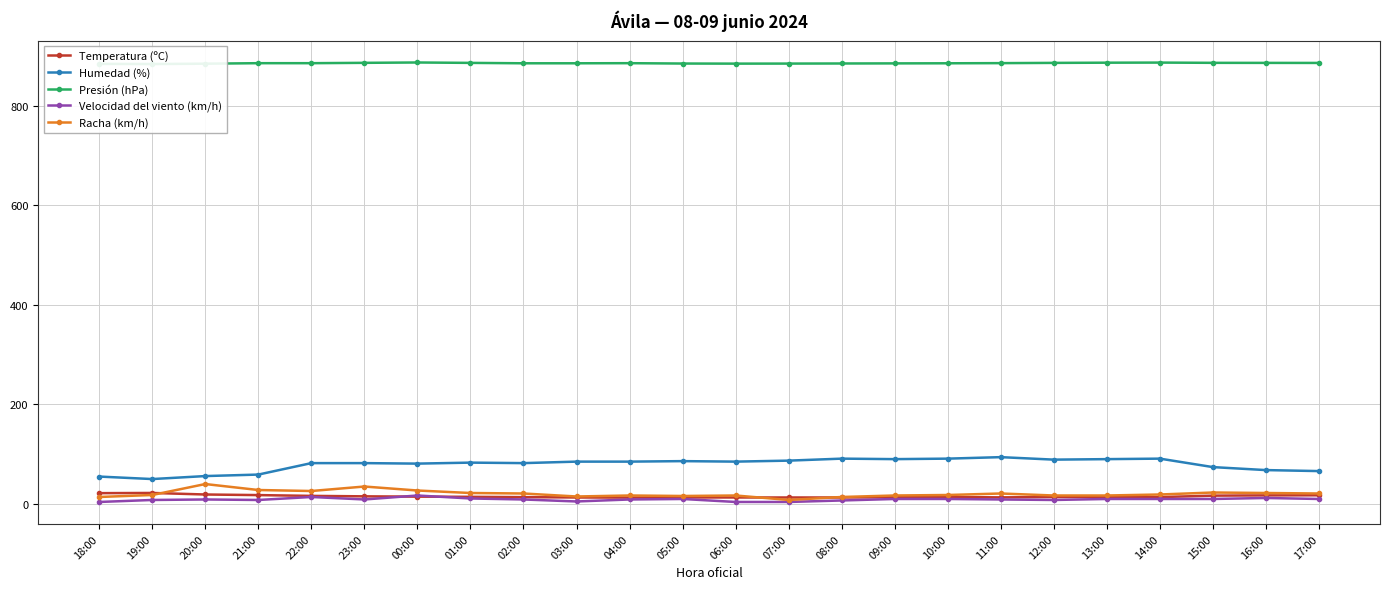

Reading right to left, transcribe all the data shown in this chart.

Temperatura (ºC): 17.4	17.2	16.7	13.8	13.8	14.0	13.2	14.0	13.5	13.0	13.0	13.0	13.1	12.8	13.0	13.7	14.3	14.7	15.3	16.2	17.8	19.0	22.1	21.7
Humedad (%): 66.0	68.0	74.0	91.0	90.0	89.0	94.0	91.0	90.0	91.0	87.0	85.0	86.0	85.0	85.0	82.0	83.0	81.0	82.0	82.0	59.0	56.0	50.0	55.0
Presión (hPa): 885.5	885.6	885.7	886.2	886.0	885.6	885.1	884.8	884.6	884.4	884.2	884.1	884.3	885.0	884.8	884.8	885.6	886.4	885.7	885.0	885.0	884.0	883.3	883.6
Velocidad del viento (km/h): 10.0	12.0	10.0	10.0	10.0	8.0	9.0	10.0	10.0	7.0	4.0	4.0	10.0	9.0	5.0	9.0	11.0	17.0	9.0	14.0	8.0	9.0	8.0	4.0
Racha (km/h): 21.0	22.0	23.0	19.0	17.0	17.0	21.0	18.0	17.0	14.0	8.0	17.0	16.0	17.0	15.0	21.0	22.0	27.0	35.0	26.0	28.0	40.0	18.0	14.0